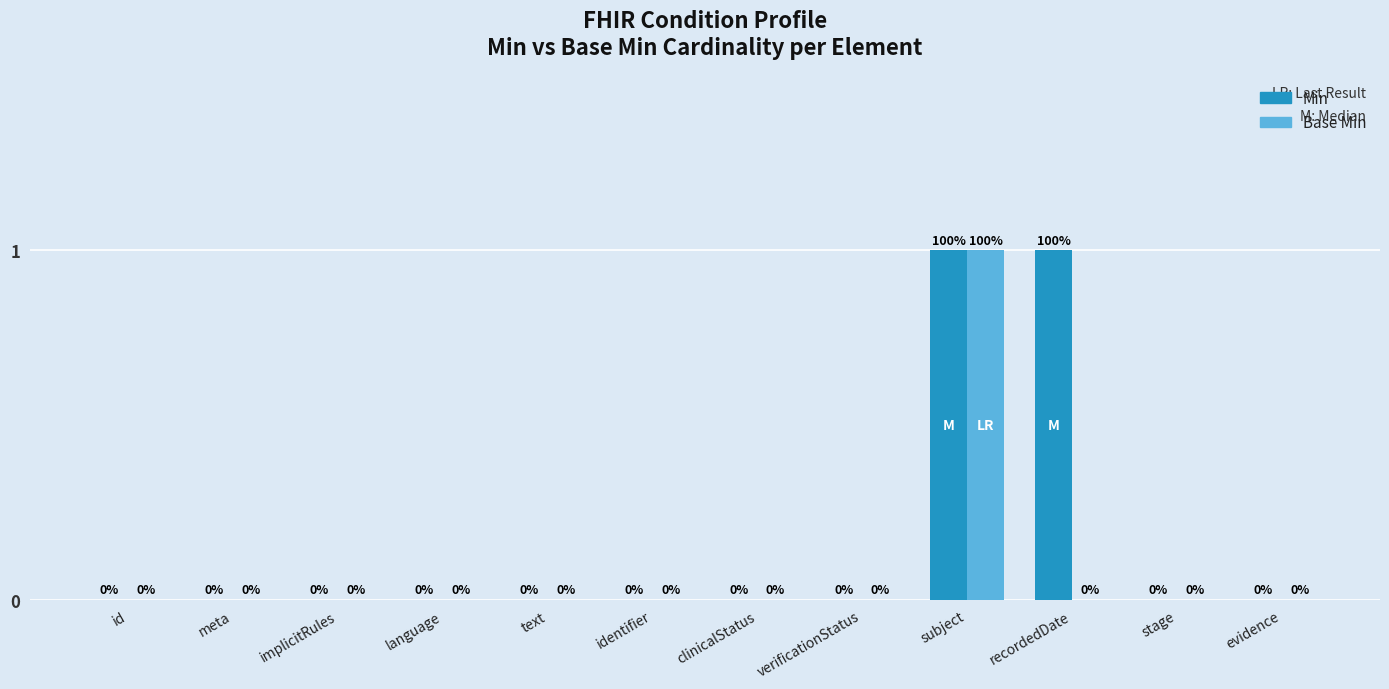

The value of Min at evidence is 0. True or false?

True